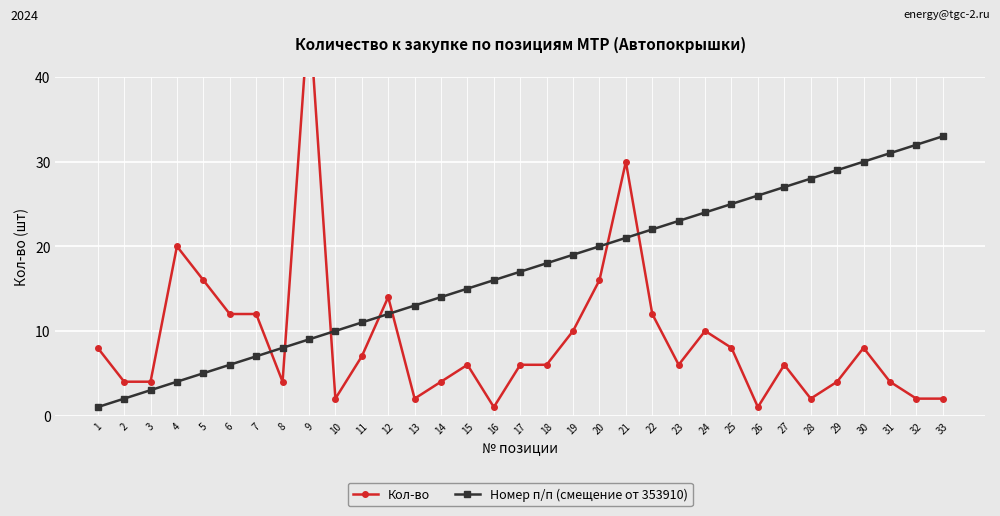

Reading left to right, extract all data points from this chart.

Кол-во: 1=8	2=4	3=4	4=20	5=16	6=12	7=12	8=4	9=48	10=2	11=7	12=14	13=2	14=4	15=6	16=1	17=6	18=6	19=10	20=16	21=30	22=12	23=6	24=10	25=8	26=1	27=6	28=2	29=4	30=8	31=4	32=2	33=2
Номер п/п (смещение от 353910): 1=1	2=2	3=3	4=4	5=5	6=6	7=7	8=8	9=9	10=10	11=11	12=12	13=13	14=14	15=15	16=16	17=17	18=18	19=19	20=20	21=21	22=22	23=23	24=24	25=25	26=26	27=27	28=28	29=29	30=30	31=31	32=32	33=33